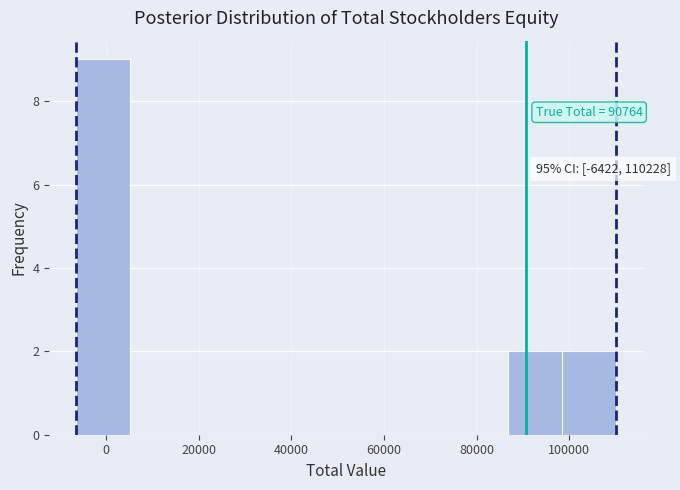

Over which range of the x-axis is the bar tallest?

-6000 to 6000